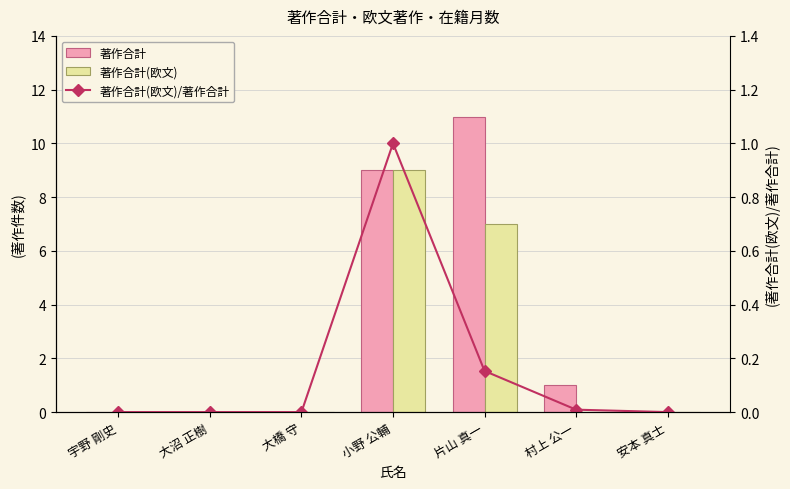

How many distinct data groups are displayed?

3